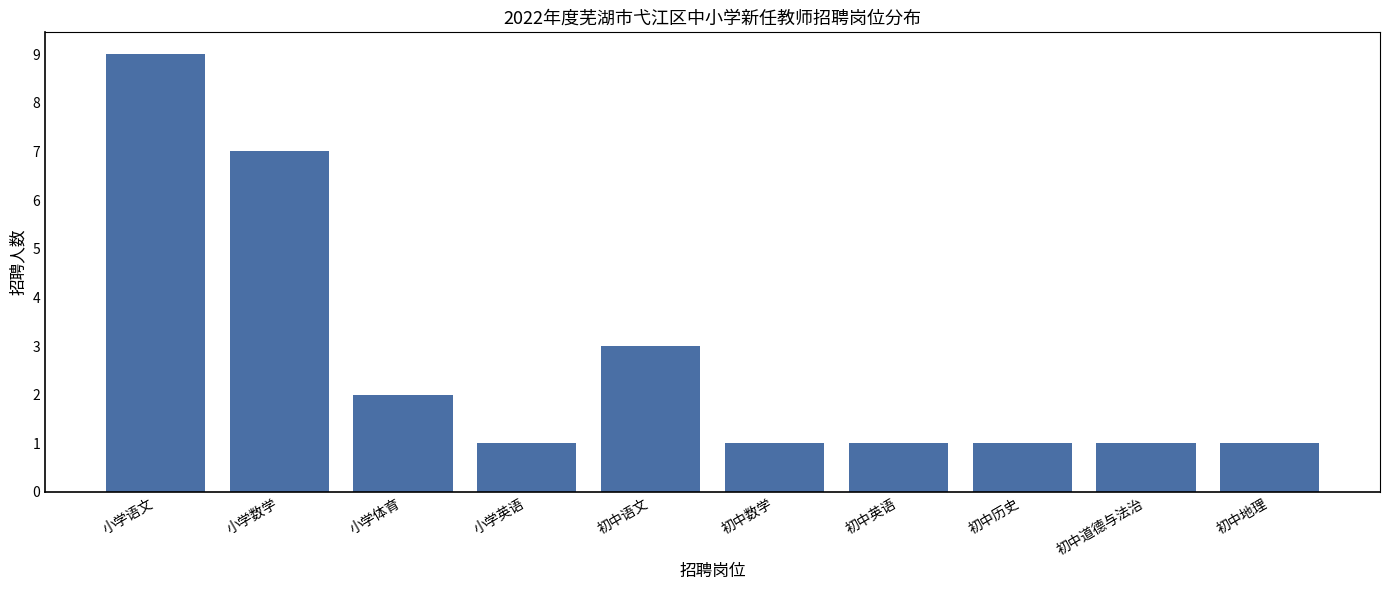

Reading left to right, list all the values displayed in this chart.

小学语文=9	小学数学=7	小学体育=2	小学英语=1	初中语文=3	初中数学=1	初中英语=1	初中历史=1	初中道德与法治=1	初中地理=1